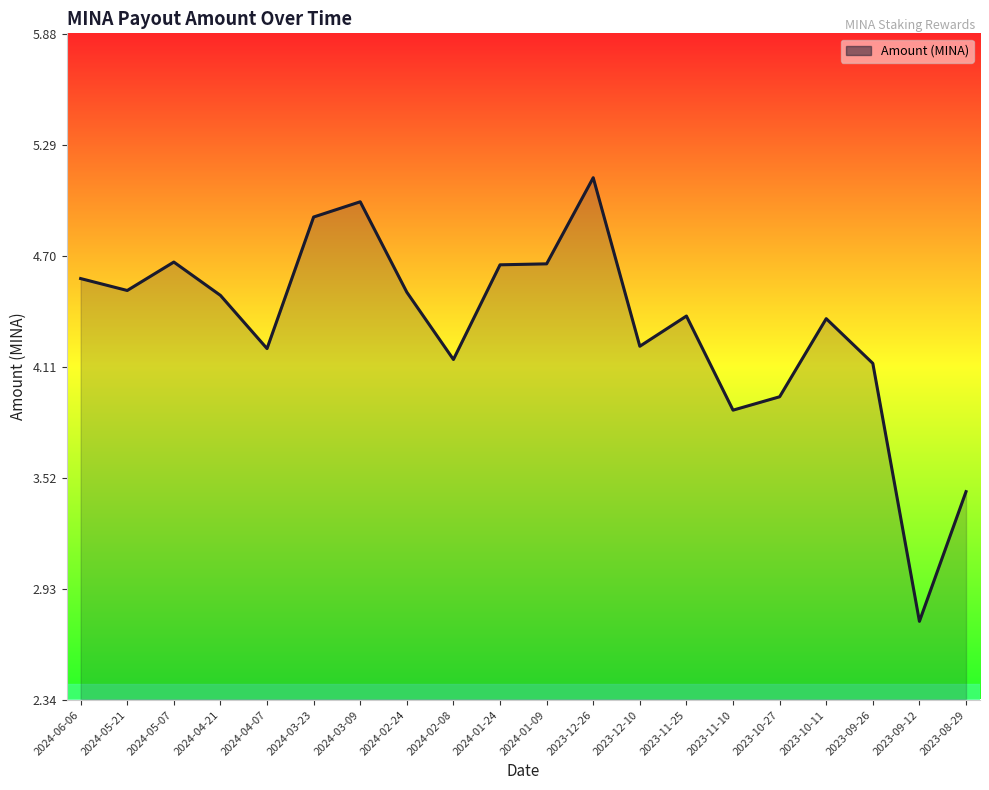

Is it true that the value at 2024-01-09 is 7.2?

False